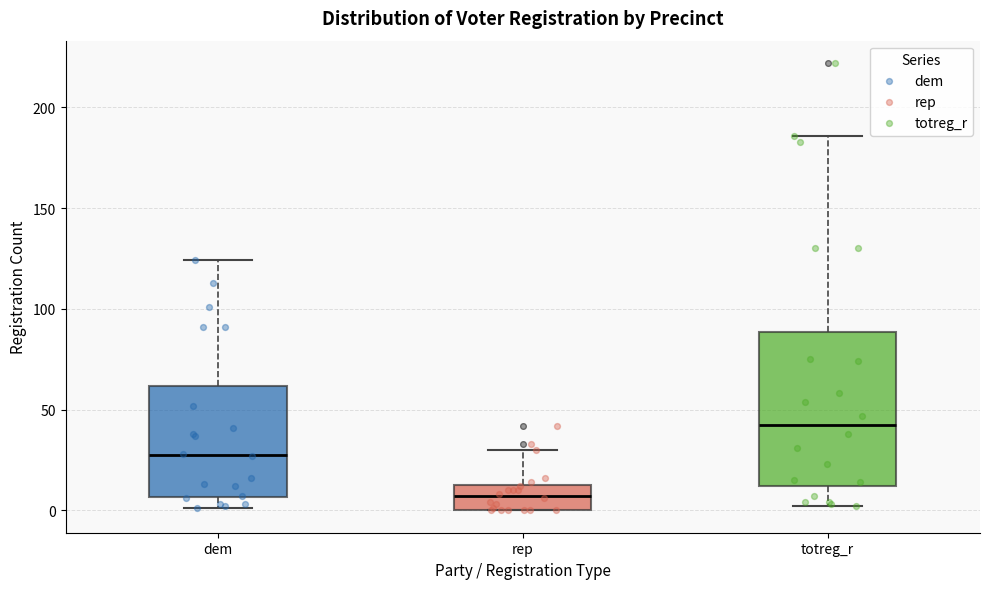

Which box's median line is the lowest?

rep